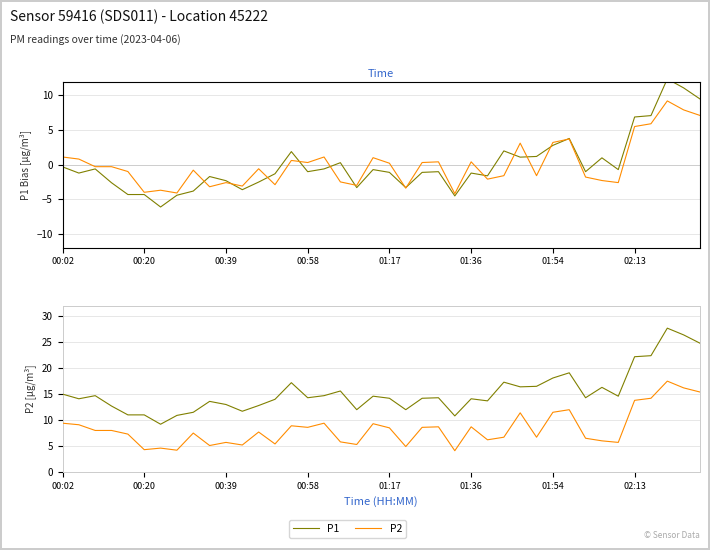

True or false: P2 has a value of 6.6 at 24.

False